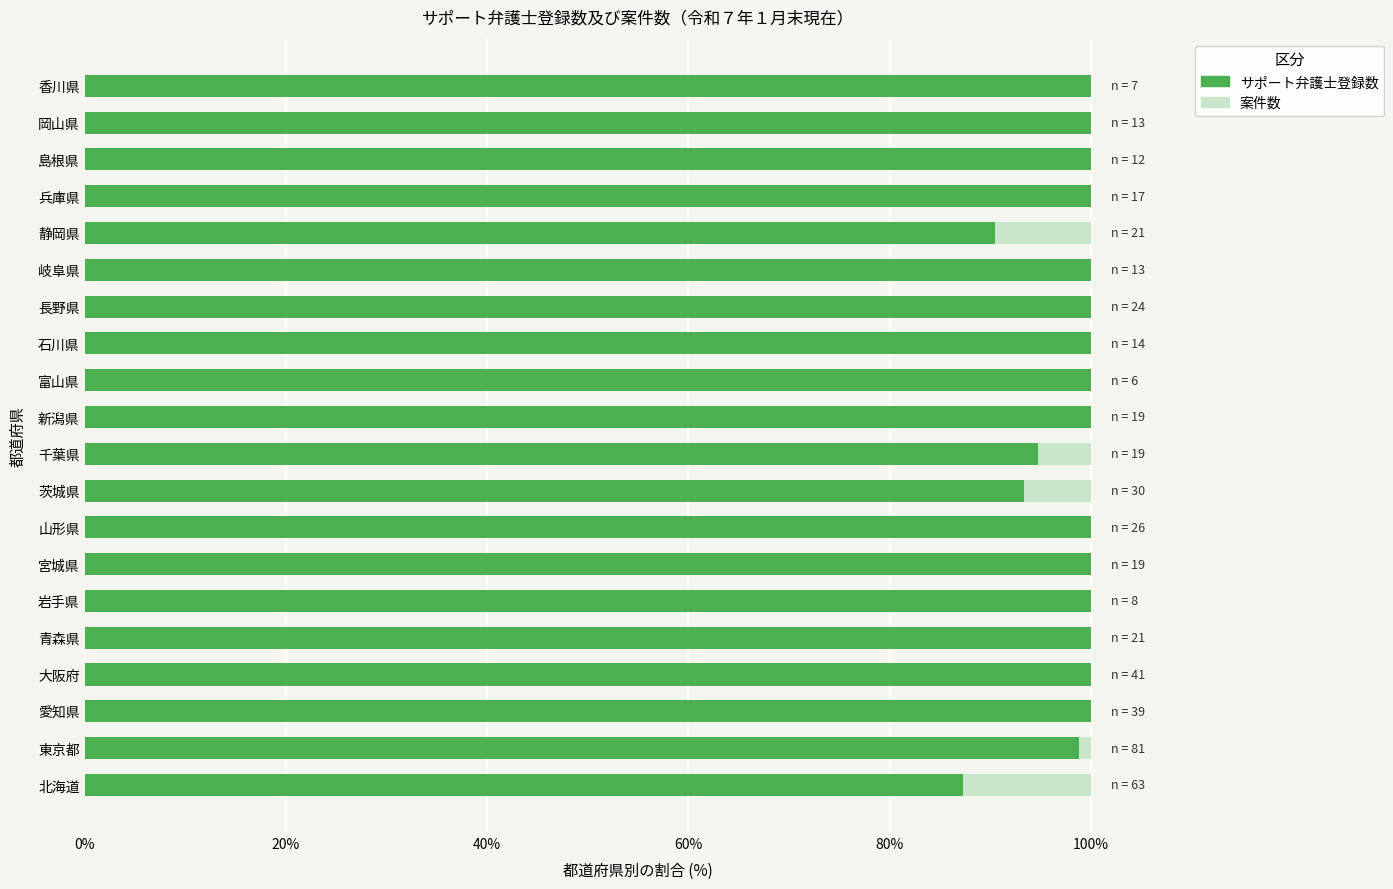

What is the sum of all サポート弁護士登録数 values?

1964.6